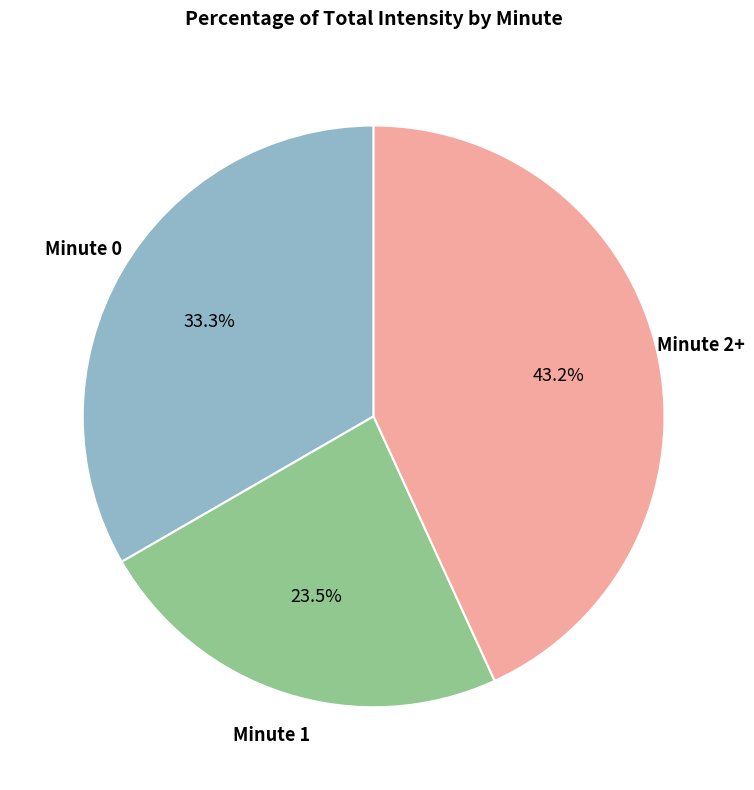

Does any single category account for the majority?

No